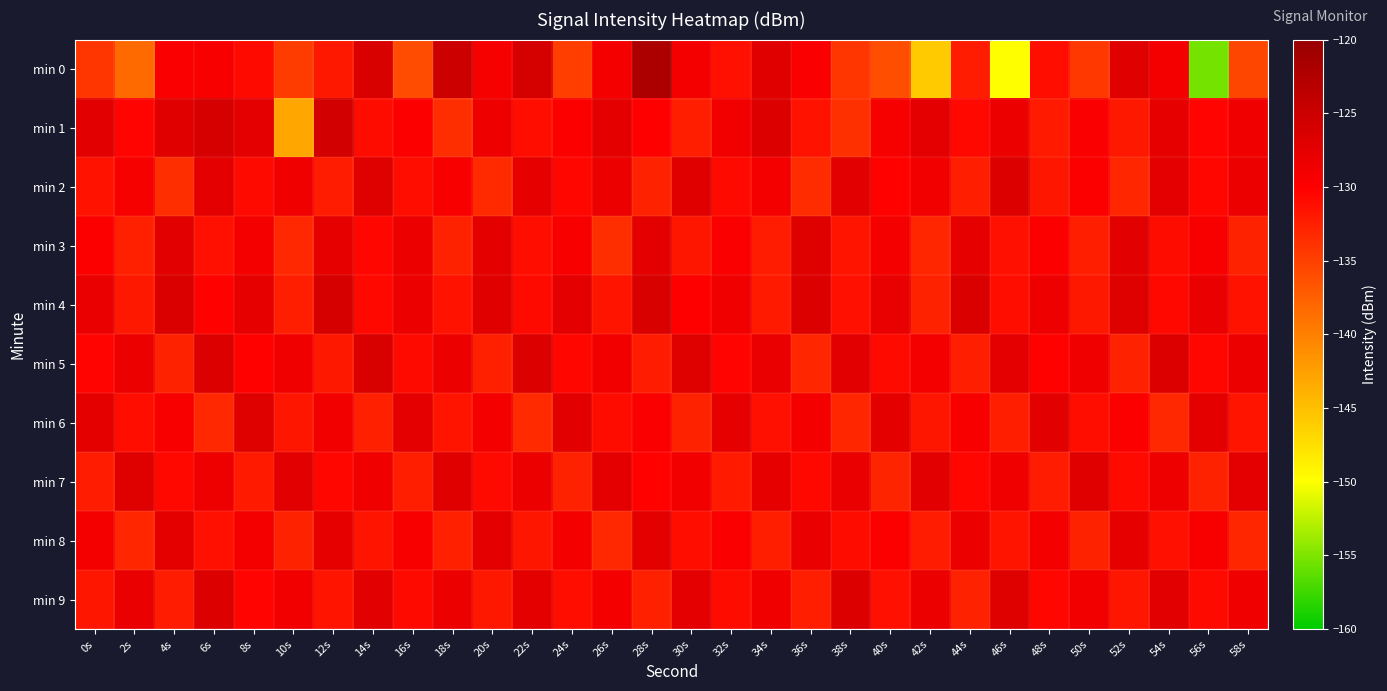

Reading left to right, list all the values displayed in this chart.

min 0: 0s=-134.3	2s=-138.3	4s=-129.6	6s=-129.5	8s=-130.9	10s=-134.8	12s=-132.0	14s=-126.3	16s=-136.1	18s=-125.3	20s=-129.3	22s=-126.0	24s=-134.8	26s=-129.1	28s=-122.0	30s=-129.1	32s=-131.3	34s=-127.1	36s=-129.7	38s=-134.3	40s=-136.2	42s=-145.8	44s=-132.3	46s=-149.9	48s=-131.2	50s=-134.5	52s=-127.2	54s=-129.0	56s=-155.4	58s=-135.5
min 1: 0s=-127.3	2s=-130.4	4s=-127.1	6s=-126.1	8s=-127.5	10s=-143.1	12s=-125.7	14s=-131.0	16s=-129.7	18s=-133.7	20s=-128.5	22s=-131.2	24s=-129.8	26s=-127.6	28s=-130.1	30s=-132.4	32s=-128.9	34s=-126.7	36s=-131.5	38s=-133.8	40s=-129.3	42s=-127.5	44s=-130.7	46s=-128.2	48s=-132.1	50s=-129.6	52s=-131.9	54s=-127.8	56s=-130.4	58s=-128.7
min 2: 0s=-131.5	2s=-129.3	4s=-133.7	6s=-127.4	8s=-130.8	10s=-128.6	12s=-132.2	14s=-126.9	16s=-131.1	18s=-129.5	20s=-133.3	22s=-127.7	24s=-130.5	26s=-128.3	28s=-132.7	30s=-127.1	32s=-130.9	34s=-129.1	36s=-133.5	38s=-127.3	40s=-130.2	42s=-128.8	44s=-132.4	46s=-126.6	48s=-131.8	50s=-129.7	52s=-133.1	54s=-127.5	56s=-130.6	58s=-128.4
min 3: 0s=-129.8	2s=-132.6	4s=-127.2	6s=-131.4	8s=-129.0	10s=-133.2	12s=-127.8	14s=-130.6	16s=-128.4	18s=-132.8	20s=-127.6	22s=-131.2	24s=-129.4	26s=-133.6	28s=-127.4	30s=-131.8	32s=-129.6	34s=-132.2	36s=-127.0	38s=-131.6	40s=-129.2	42s=-133.0	44s=-127.8	46s=-131.4	48s=-129.8	50s=-132.4	52s=-127.2	54s=-131.0	56s=-129.4	58s=-132.8
min 4: 0s=-128.1	2s=-131.9	4s=-126.5	6s=-130.3	8s=-127.7	10s=-132.5	12s=-126.1	14s=-130.7	16s=-128.3	18s=-131.5	20s=-127.1	22s=-130.9	24s=-127.5	26s=-131.7	28s=-126.3	30s=-130.1	32s=-128.7	34s=-132.1	36s=-126.7	38s=-131.3	40s=-127.9	42s=-132.7	44s=-126.5	46s=-131.1	48s=-128.5	50s=-131.9	52s=-126.9	54s=-130.7	56s=-128.1	58s=-131.5
min 5: 0s=-130.4	2s=-128.2	4s=-132.8	6s=-126.8	8s=-130.2	10s=-128.6	12s=-132.0	14s=-126.4	16s=-130.8	18s=-128.4	20s=-132.6	22s=-126.6	24s=-130.6	26s=-128.8	28s=-132.2	30s=-127.0	32s=-130.4	34s=-128.0	36s=-133.0	38s=-127.2	40s=-130.8	42s=-129.0	44s=-132.4	46s=-127.4	48s=-130.2	50s=-128.6	52s=-132.8	54s=-126.8	56s=-130.6	58s=-128.2
min 6: 0s=-127.6	2s=-131.2	4s=-129.4	6s=-133.2	8s=-127.0	10s=-131.8	12s=-128.8	14s=-132.6	16s=-127.4	18s=-131.6	20s=-129.0	22s=-133.4	24s=-127.2	26s=-131.0	28s=-129.6	30s=-132.8	32s=-127.8	34s=-131.4	36s=-129.2	38s=-133.0	40s=-127.6	42s=-131.8	44s=-129.4	46s=-132.4	48s=-127.2	50s=-131.2	52s=-129.8	54s=-133.2	56s=-127.6	58s=-131.6
min 7: 0s=-132.3	2s=-126.9	4s=-130.7	6s=-128.5	8s=-132.1	10s=-127.3	12s=-130.5	14s=-128.7	16s=-132.5	18s=-127.1	20s=-130.9	22s=-128.3	24s=-132.7	26s=-127.5	28s=-130.3	30s=-128.9	32s=-132.1	34s=-127.7	36s=-130.7	38s=-128.1	40s=-132.9	42s=-127.3	44s=-130.5	46s=-128.7	48s=-132.3	50s=-127.1	52s=-130.9	54s=-128.5	56s=-132.7	58s=-127.5
min 8: 0s=-129.2	2s=-133.0	4s=-127.6	6s=-131.4	8s=-129.0	10s=-132.8	12s=-127.8	14s=-131.6	16s=-129.4	18s=-132.6	20s=-127.4	22s=-131.8	24s=-129.2	26s=-133.2	28s=-127.6	30s=-131.2	32s=-129.6	34s=-132.4	36s=-128.0	38s=-131.0	40s=-129.8	42s=-132.2	44s=-128.4	46s=-131.6	48s=-129.0	50s=-132.8	52s=-127.8	54s=-131.4	56s=-129.4	58s=-133.0
min 9: 0s=-131.8	2s=-128.0	4s=-132.2	6s=-126.6	8s=-130.4	10s=-128.8	12s=-131.6	14s=-127.2	16s=-130.8	18s=-128.4	20s=-132.0	22s=-127.6	24s=-131.2	26s=-129.0	28s=-132.6	30s=-127.4	32s=-131.0	34s=-128.6	36s=-132.4	38s=-126.8	40s=-131.4	42s=-128.2	44s=-132.8	46s=-127.0	48s=-130.6	50s=-128.8	52s=-131.8	54s=-127.2	56s=-130.8	58s=-128.6